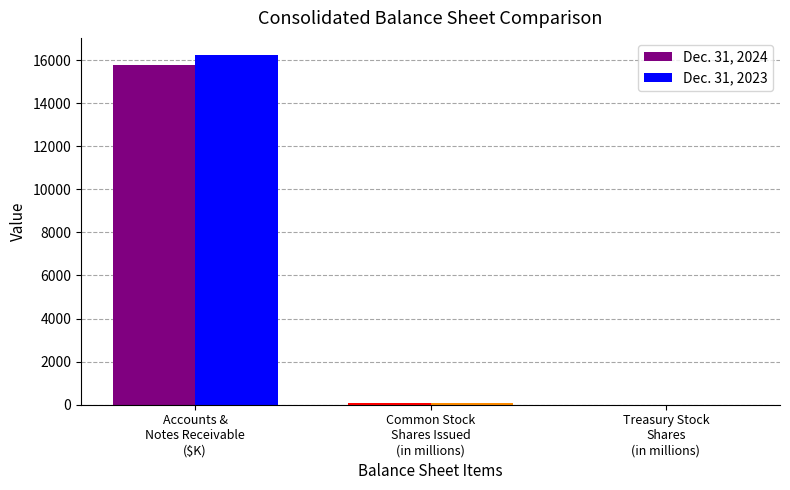

What are all the series names shown in the legend?

Dec. 31, 2024, Dec. 31, 2023